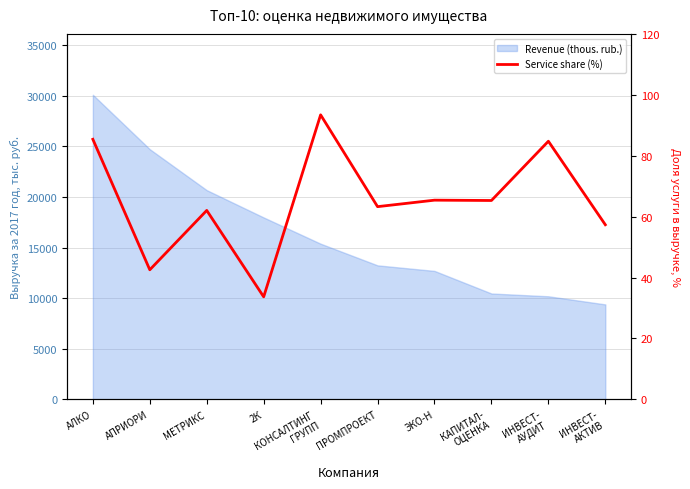

Reading left to right, what are all the values shown in this chart?

85.4	42.5	62.0	33.7	93.4	63.3	65.4	65.3	84.8	57.3